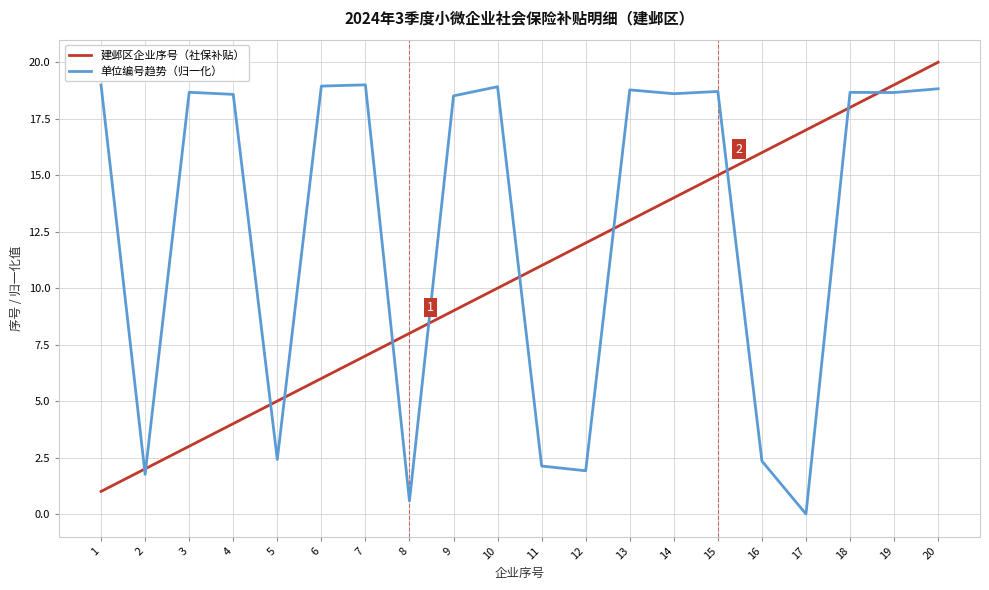

What is the difference between the 单位编号趋势（归一化） values at 1 and 11?

16.9